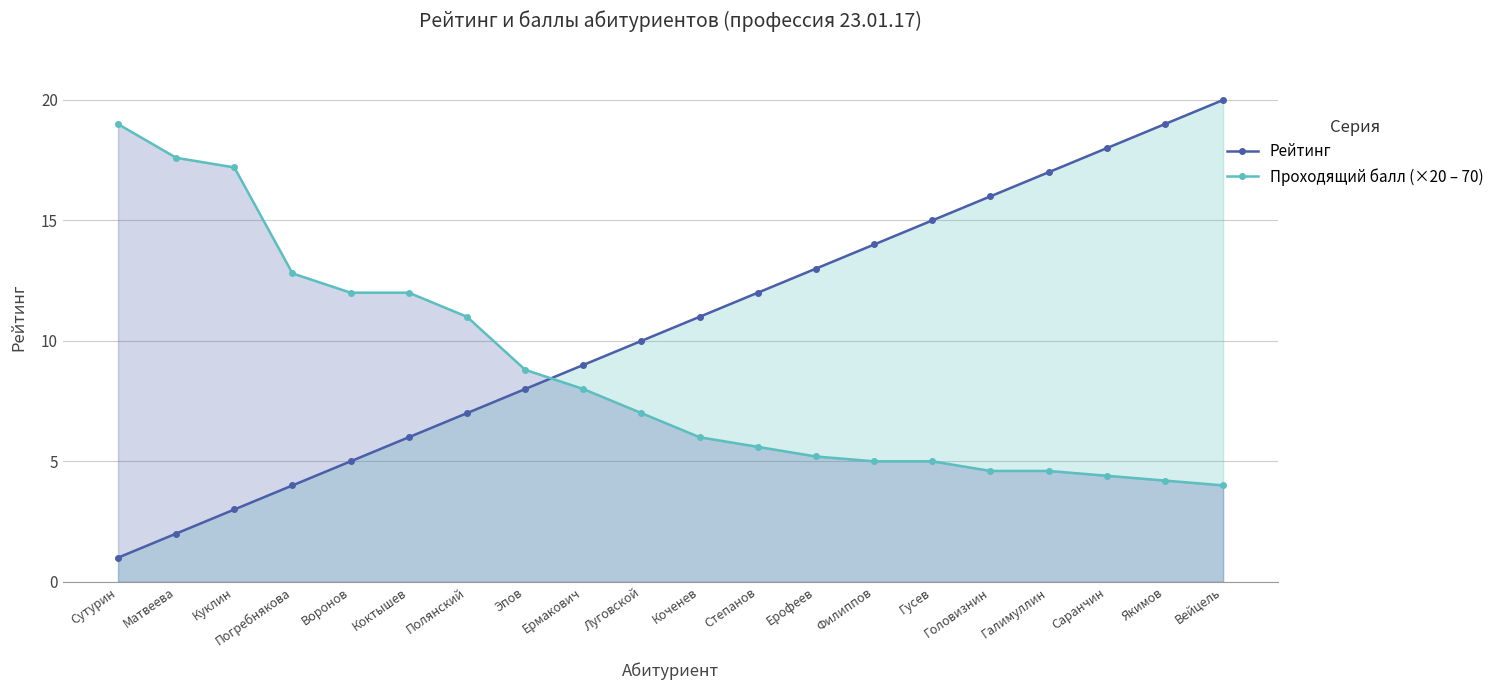

At which label does Проходящий балл (×20 – 70) first exceed 7?

Сутурин